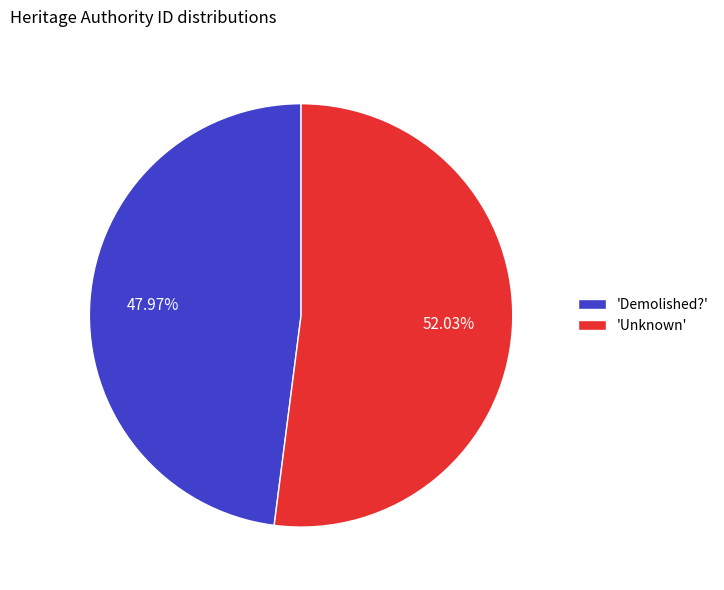

Approximately how many times larger is the value at 'Demolished?' compared to 'Unknown'?

0.9